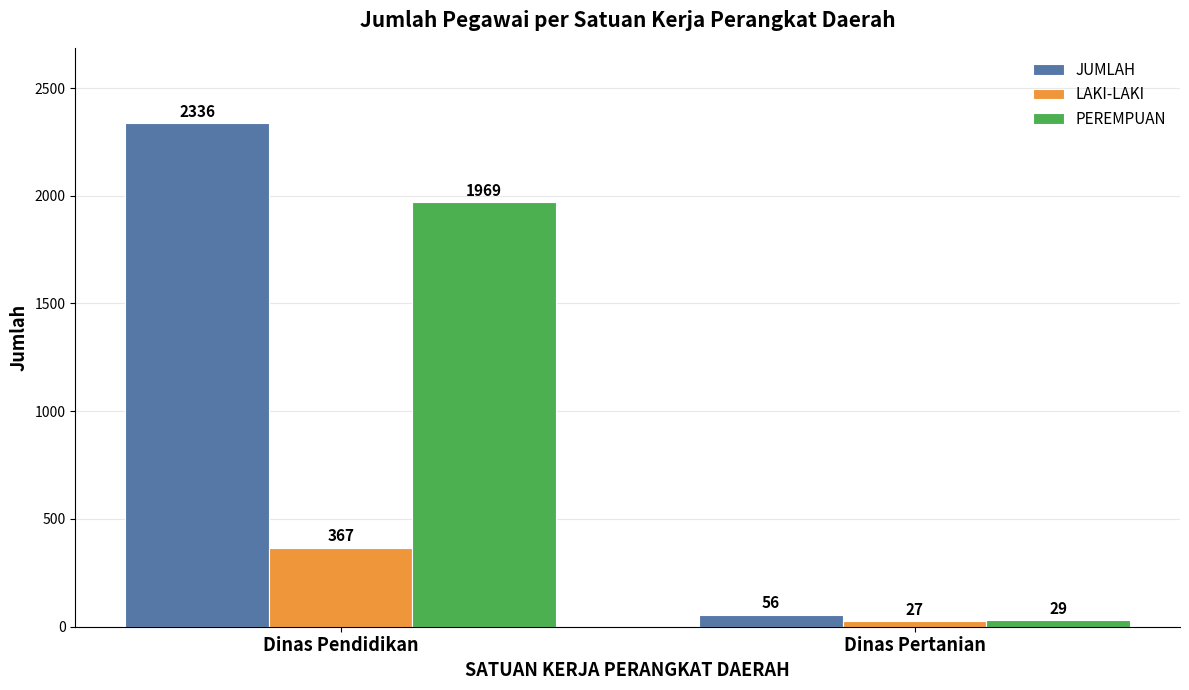

The LAKI-LAKI series shows 27 at Dinas Pertanian. True or false?

True